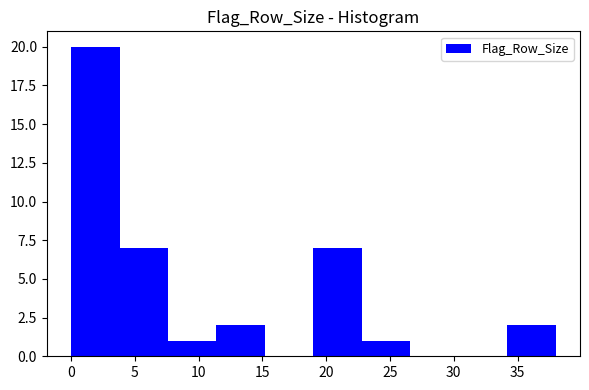

Reading left to right, transcribe this chart: for each bar, give the range it covers on the x-axis and its height. Neither the bar edges nor the heights are printed on the chart, so give them approximately, as read against the axes.

0.0 to 3.8: 20
3.8 to 7.6: 7
7.6 to 11.4: 1
11.4 to 15.2: 2
15.2 to 19.0: 0
19.0 to 22.8: 7
22.8 to 26.6: 1
26.6 to 30.4: 0
30.4 to 34.2: 0
34.2 to 38.0: 2